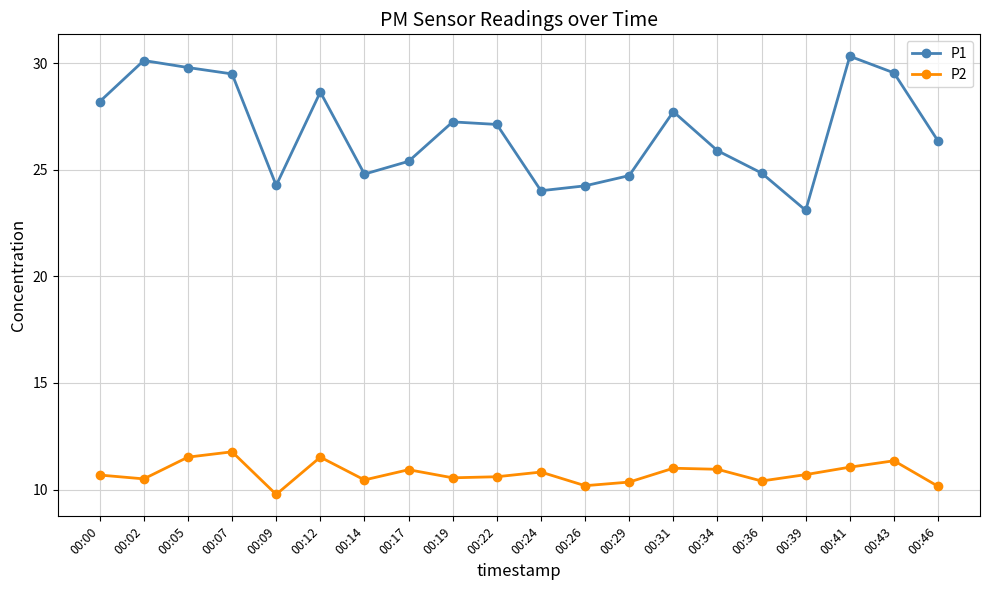

What is the sum of the P1 values at 00:05 and 00:17?

55.2